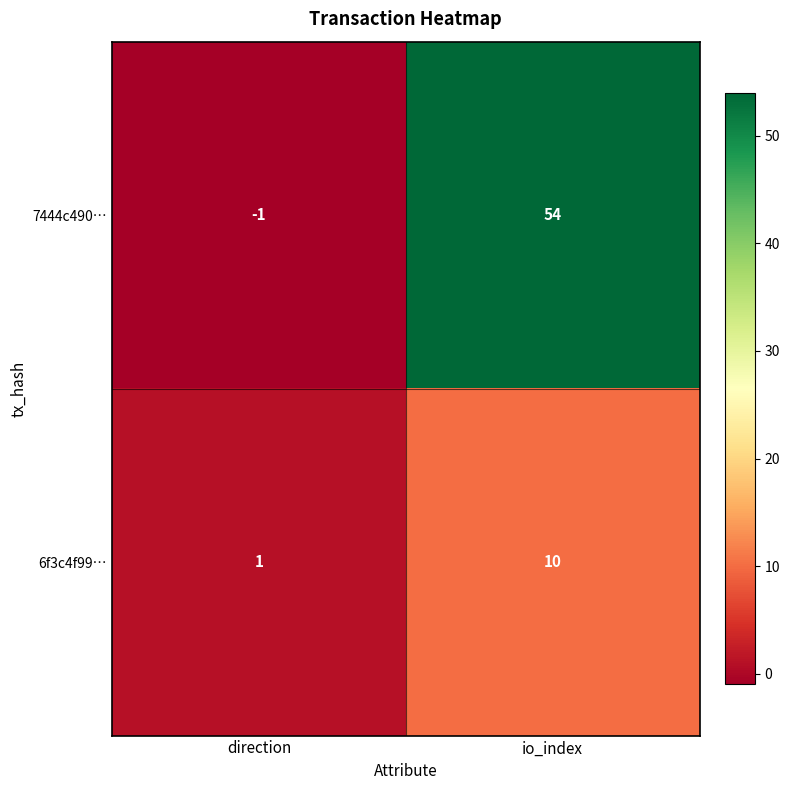

What is the minimum value shown in the chart?

-1